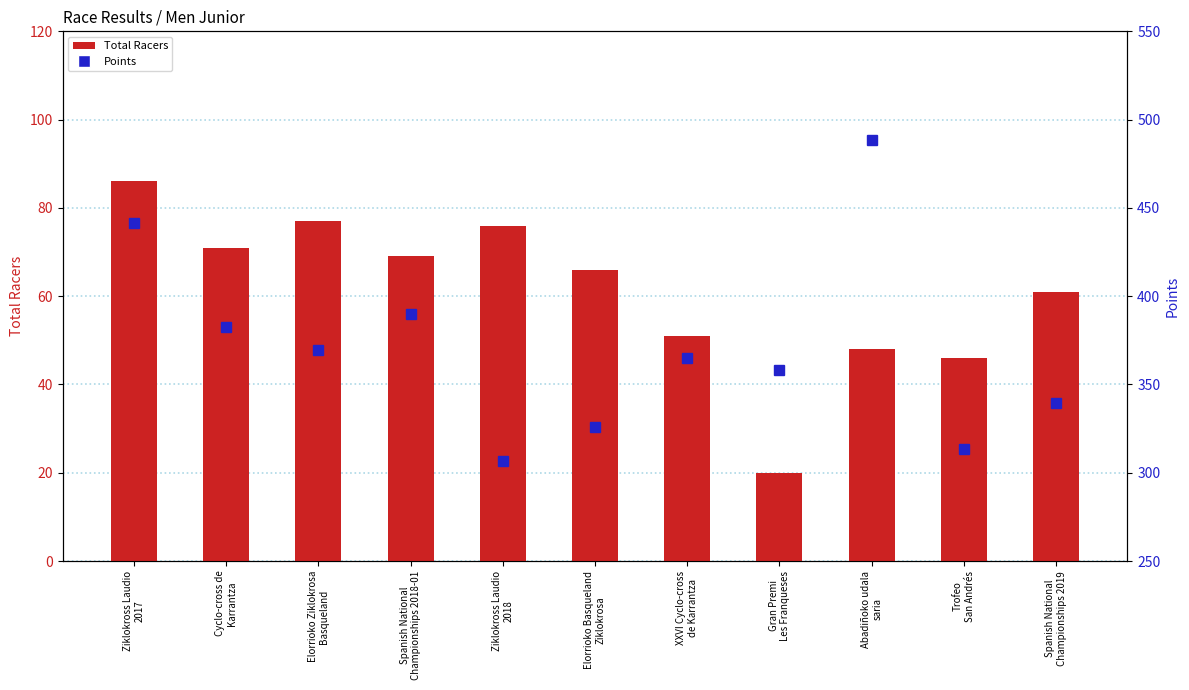

At how many categories does at least one series exceed 450?

1